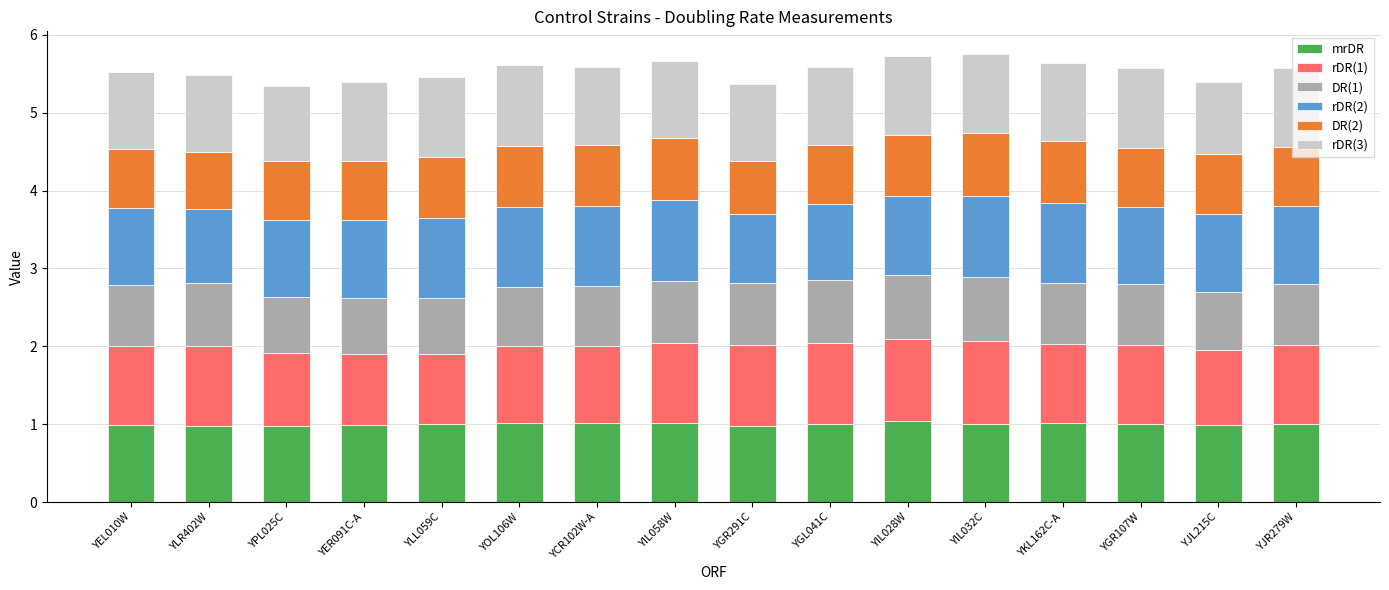

What is the total value across all series at YJR279W?

5.6